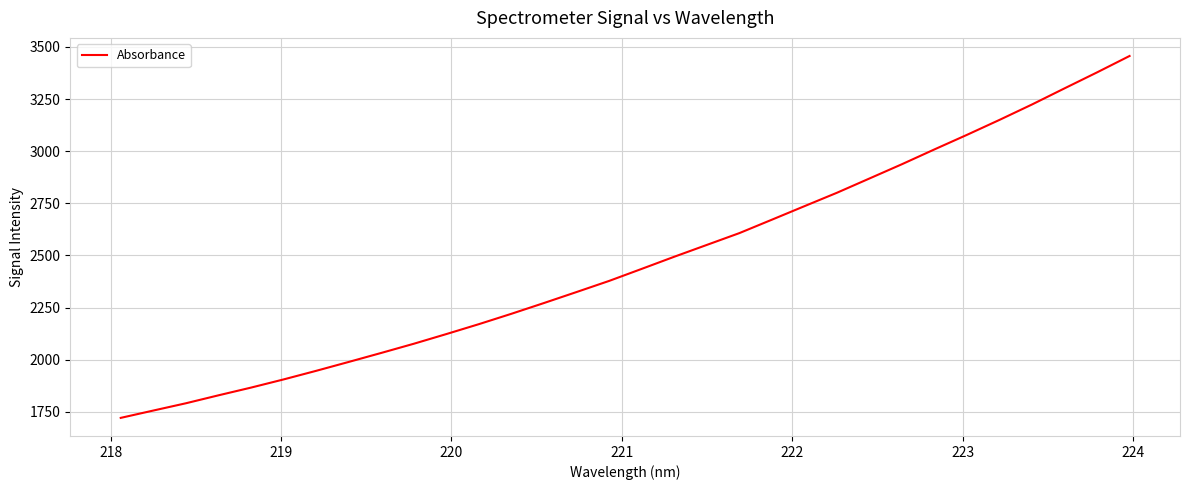

Does the chart display data point markers on the line(s)?

No